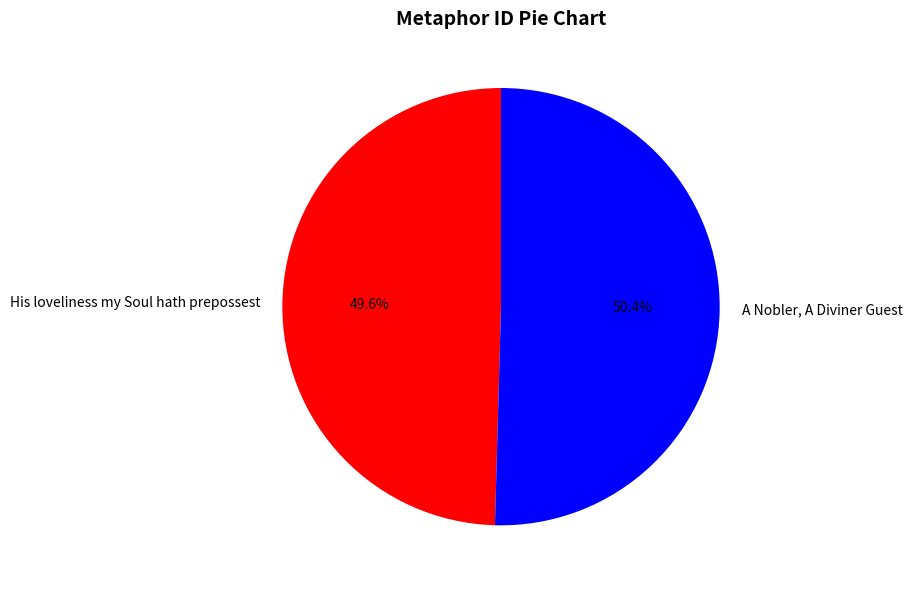

Rank the categories by value from lowest to highest.

His loveliness my Soul hath prepossest, A Nobler, A Diviner Guest